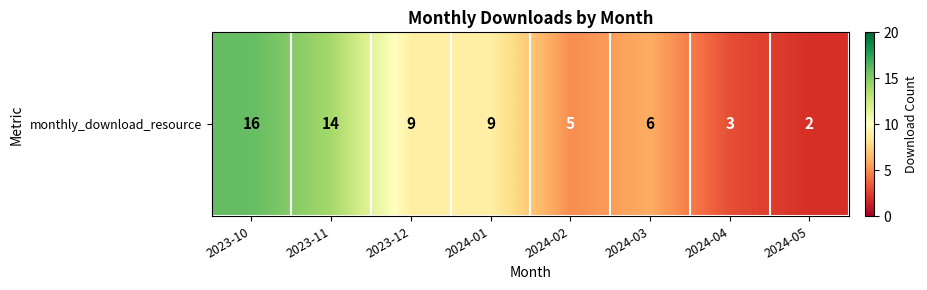

List the labels in order of value, smallest first.

2024-05, 2024-04, 2024-02, 2024-03, 2023-12, 2024-01, 2023-11, 2023-10